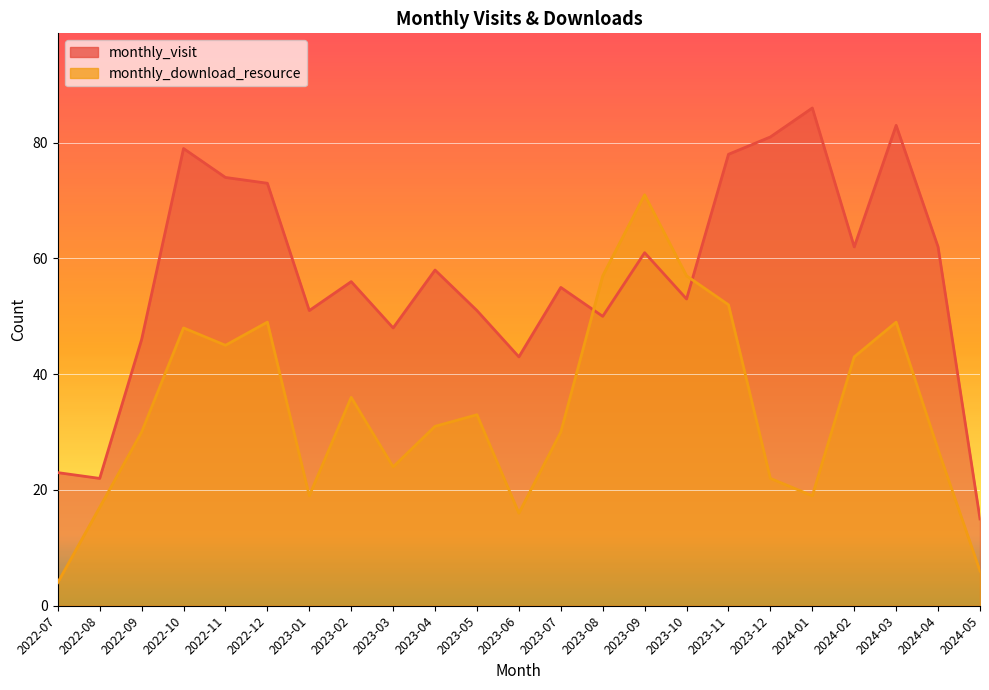

Where do monthly_visit and monthly_download_resource first cross each other?

2023-07 and 2023-08